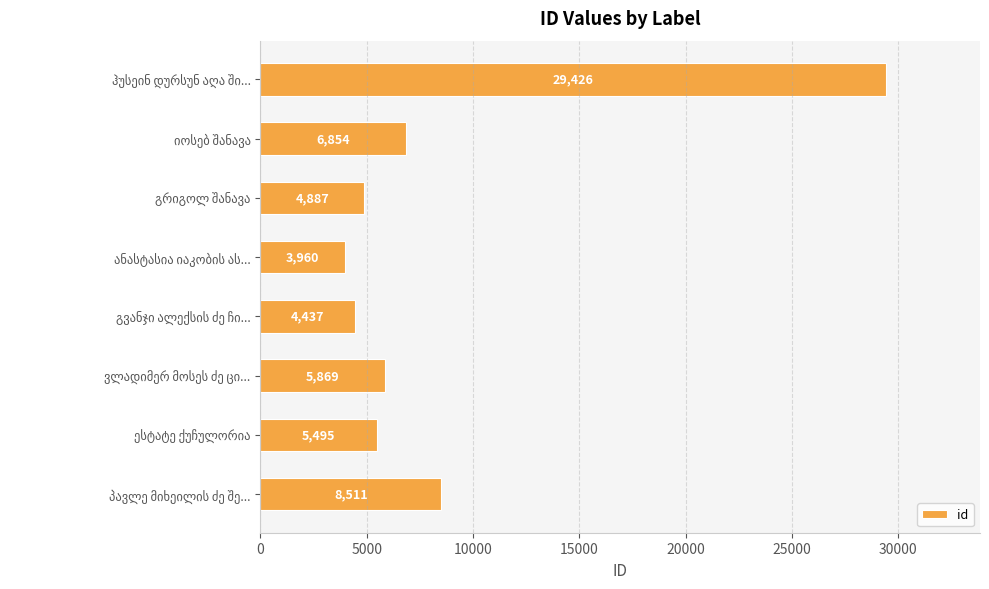

What is the minimum value shown in the chart?

3960